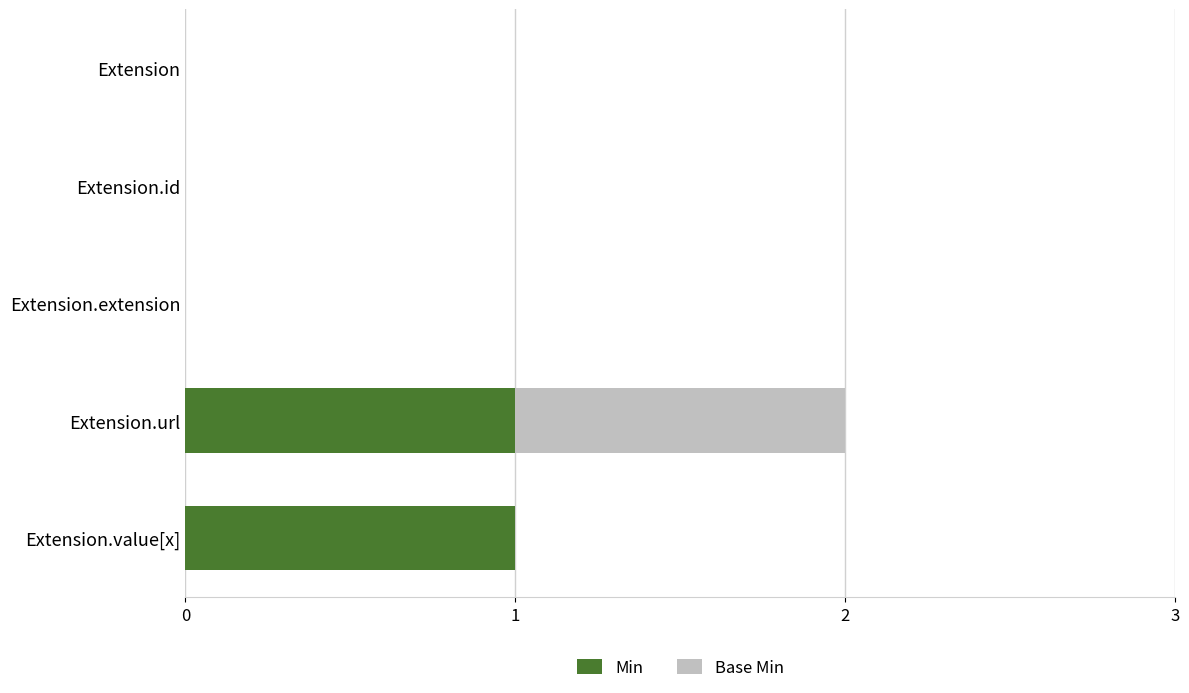

Is it true that Min equals 1 at Extension.url?

True